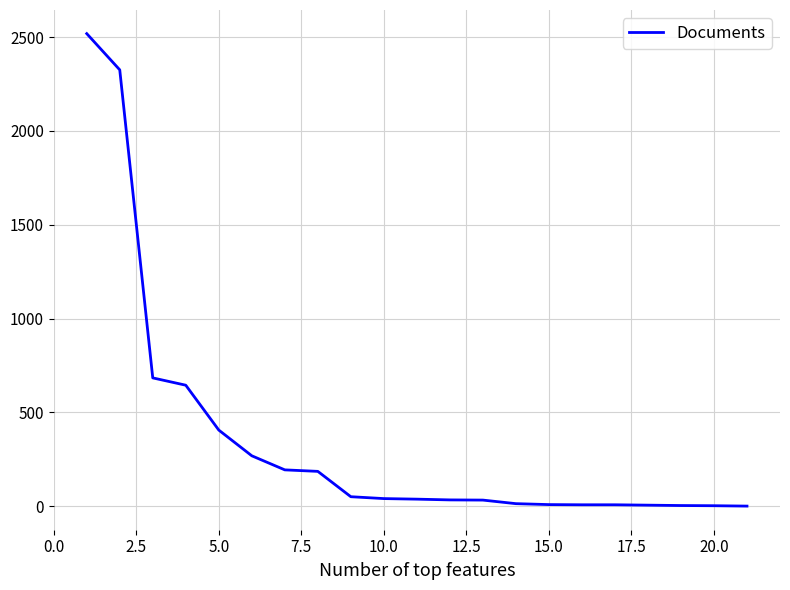

What is the greatest value displayed?

2518